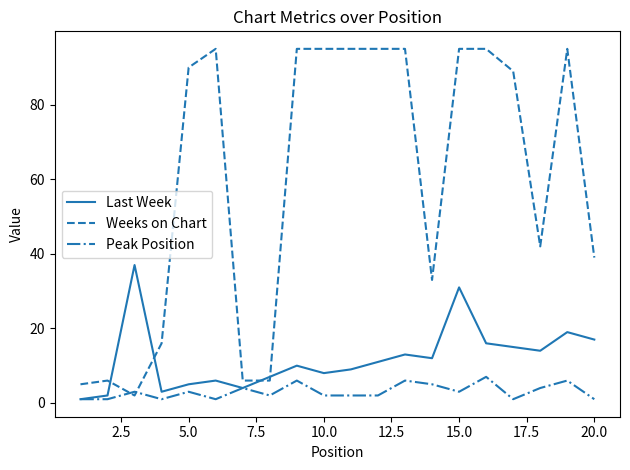

Rank the series by their maximum value, from lowest to highest.

Peak Position, Last Week, Weeks on Chart